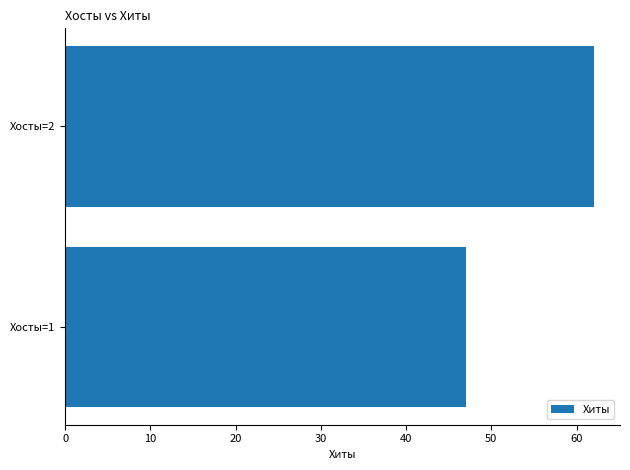

The value at Хосты=2 is 39. True or false?

False